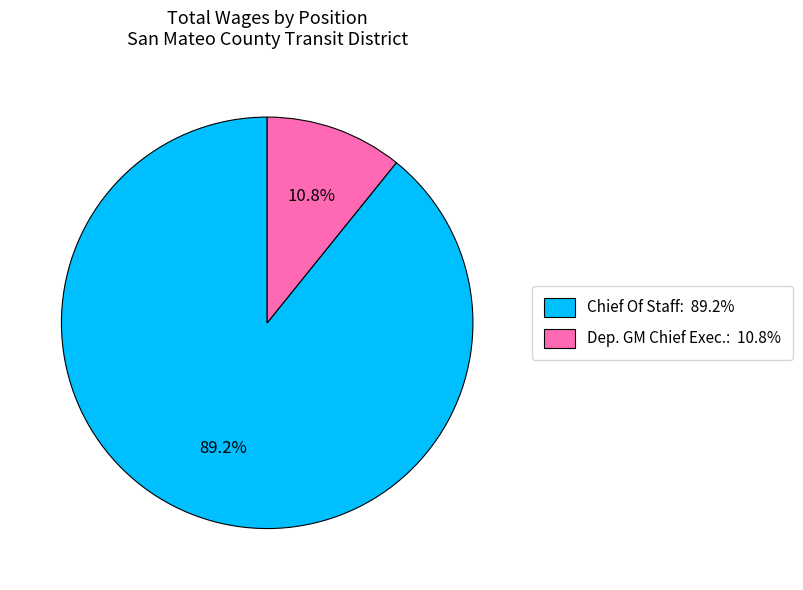

Which has a higher value, Chief Of Staff: 89.2% or Dep. GM Chief Exec.: 10.8%?

Chief Of Staff: 89.2%